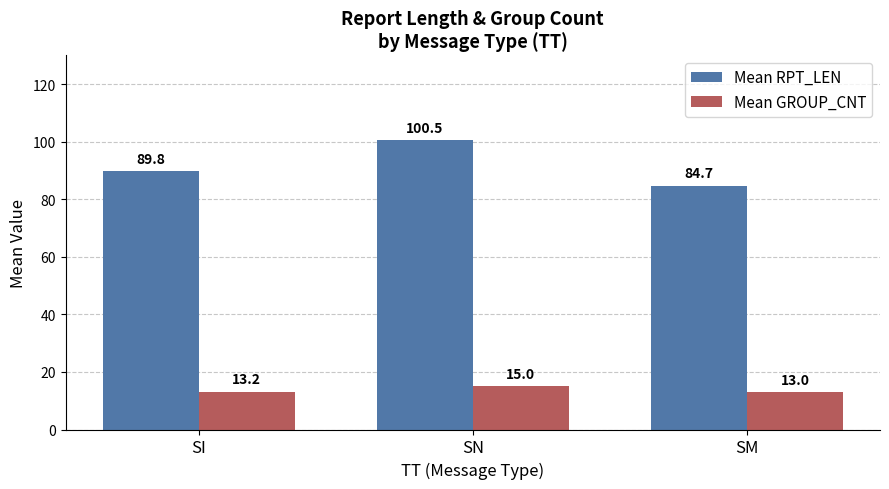

Where is Mean RPT_LEN nearest to the value 92?

SI